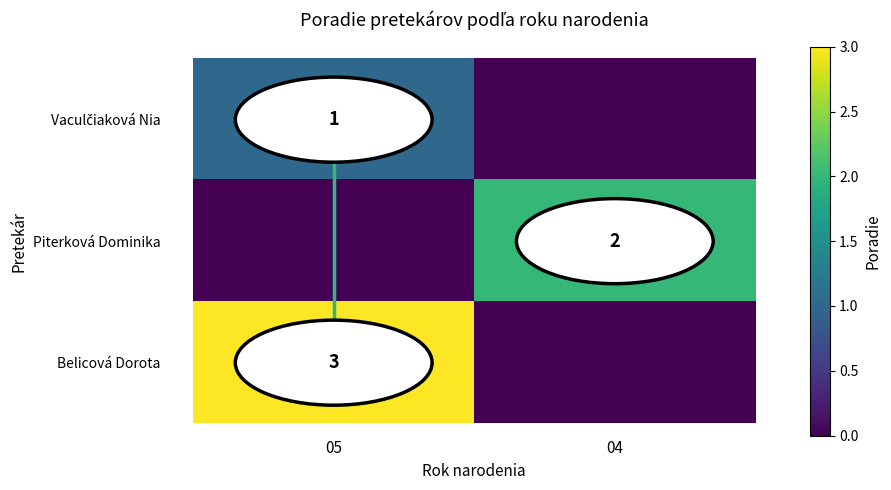

The Piterková Dominika series shows 3 at 04. True or false?

False